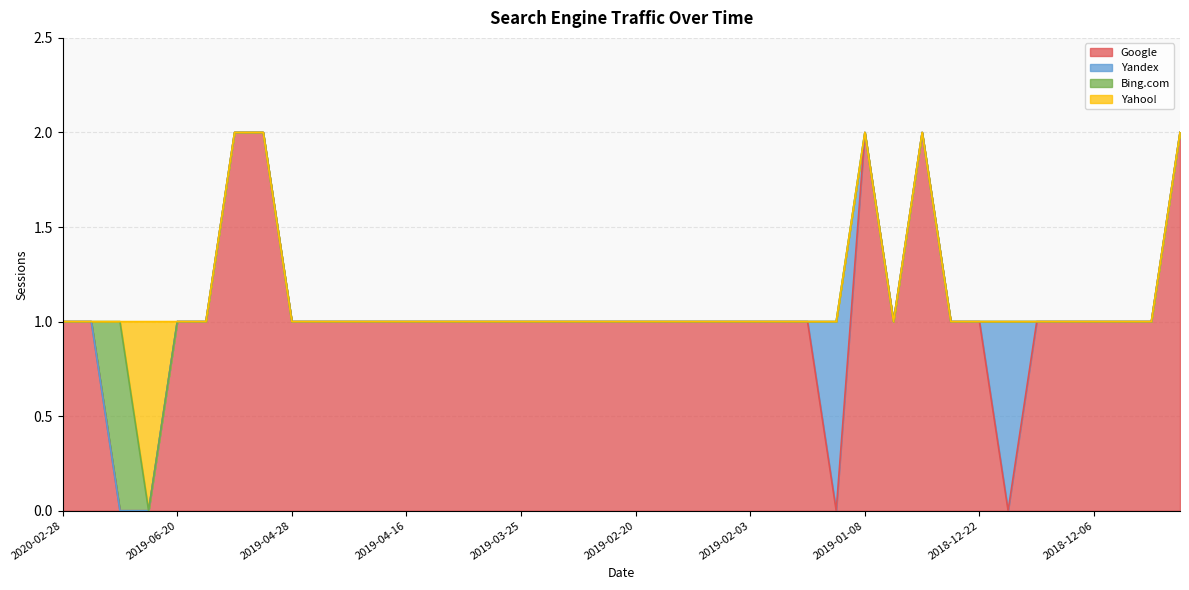

Count the number of data series in this chart.

4